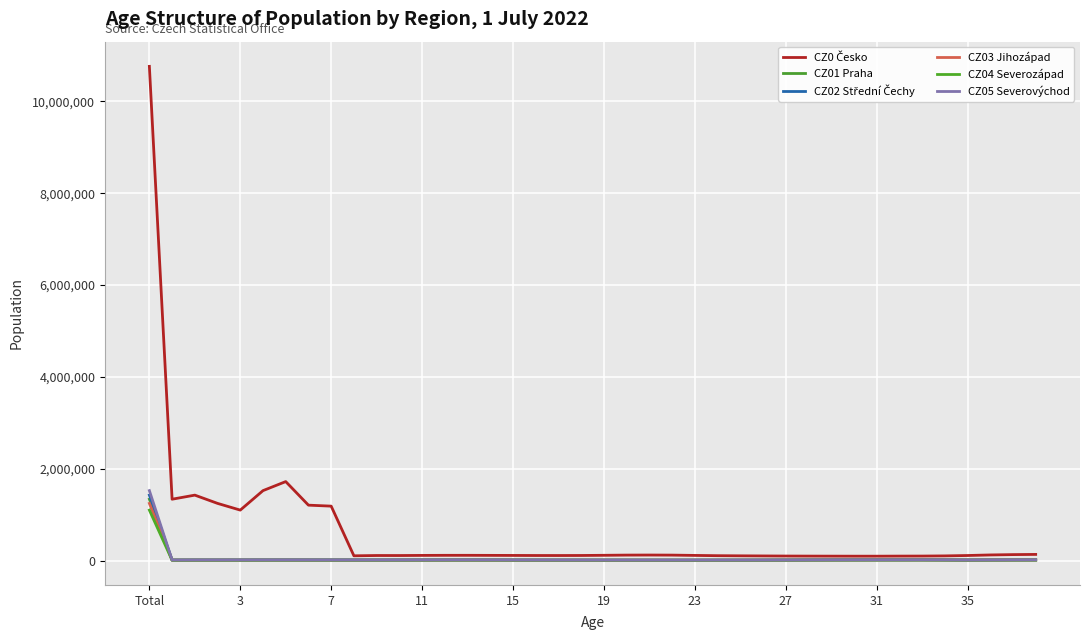

How many lines are shown in the chart?

6